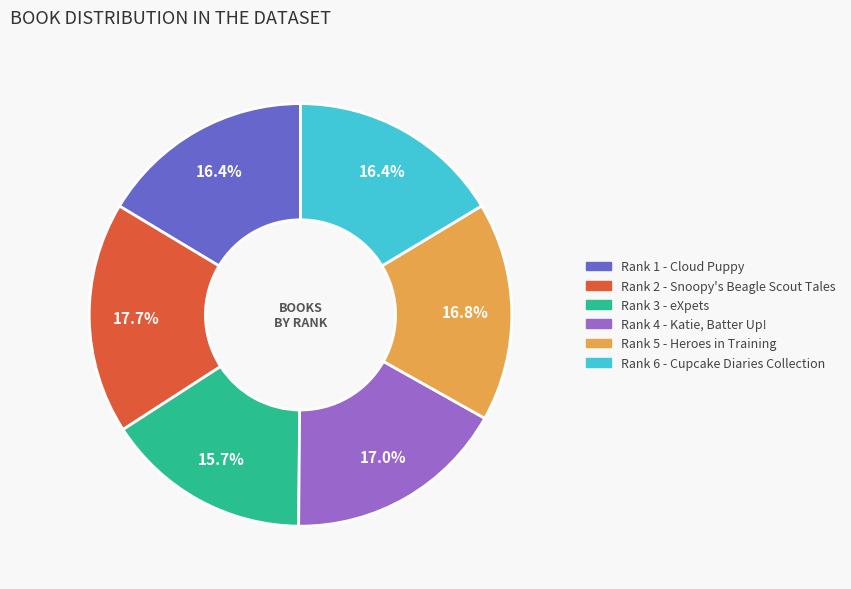

Does any single category account for the majority?

No